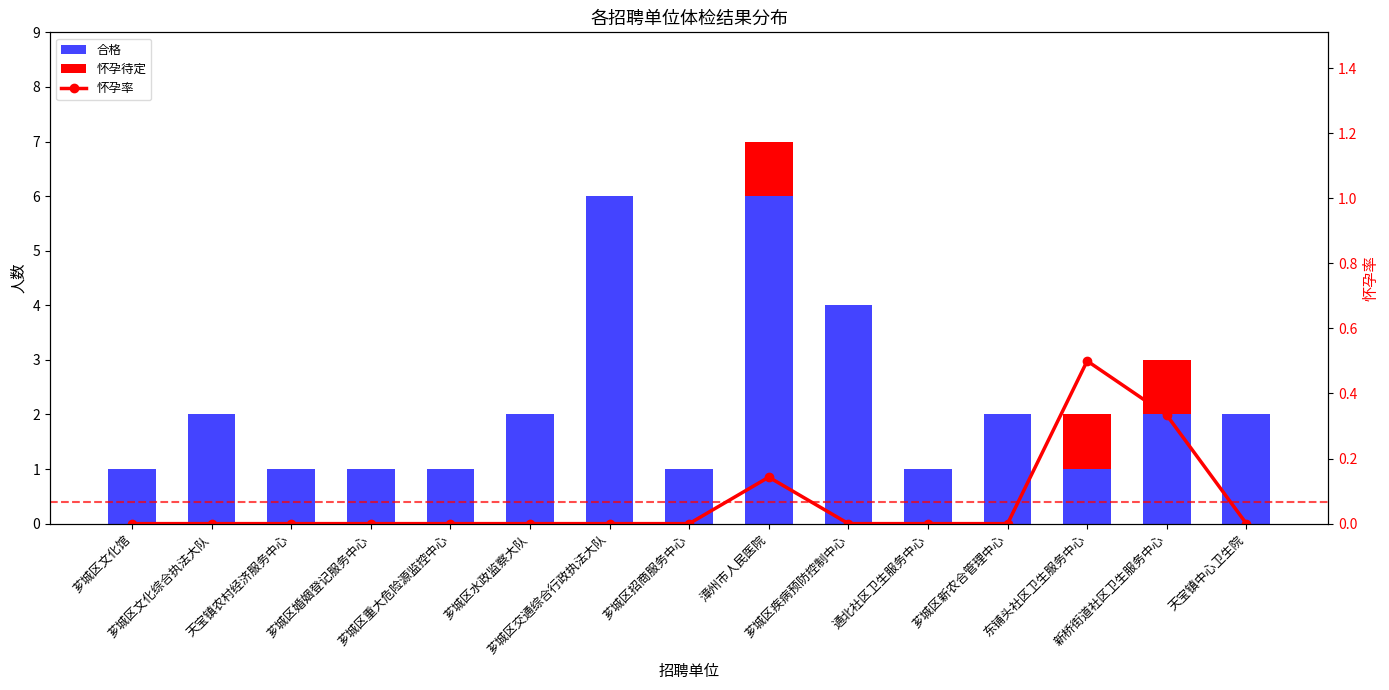

What is the total value across all series at 漳州市人民医院?

7.1